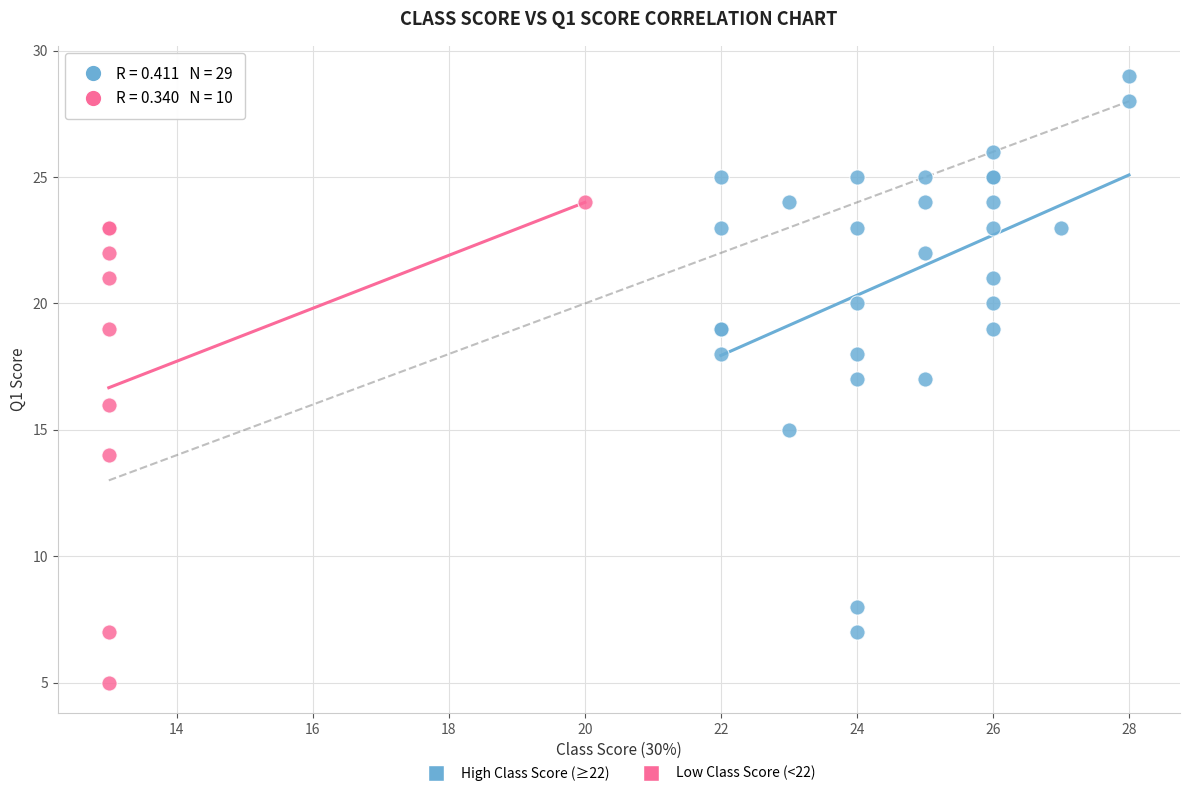

Which series has the largest Y range (max minus min)?

High Class Score (≥22)